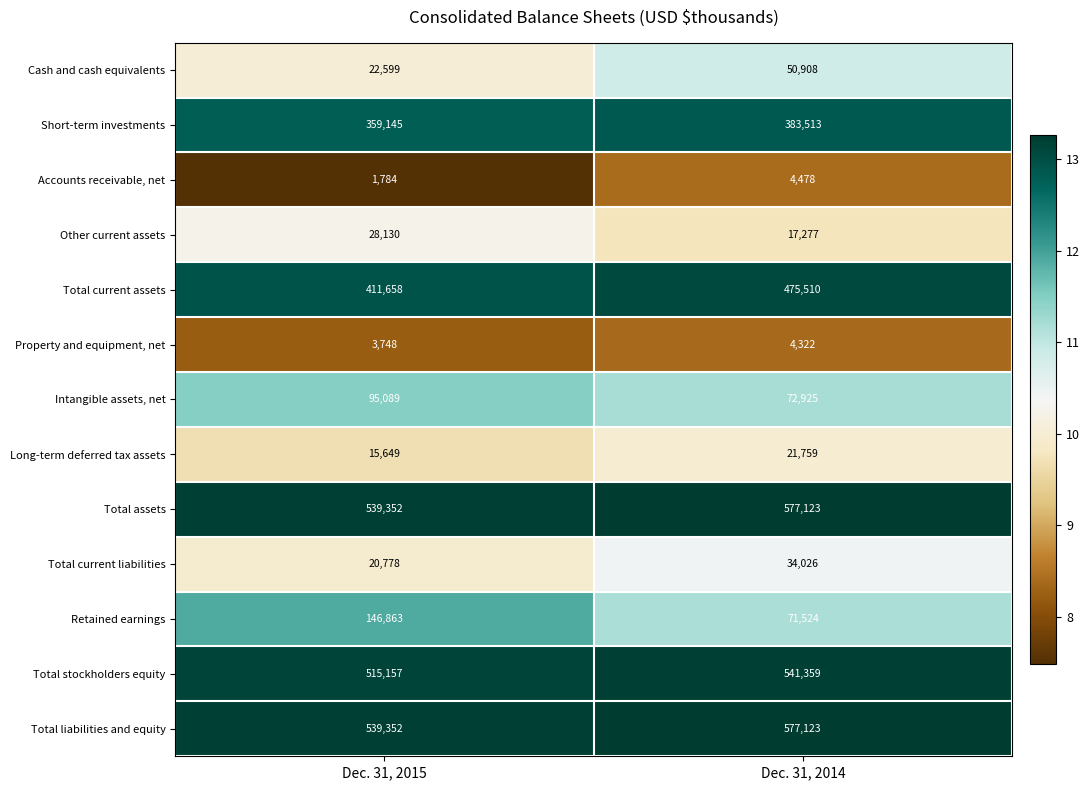

True or false: Total current liabilities has a value of 20778 at Dec. 31, 2015.

True